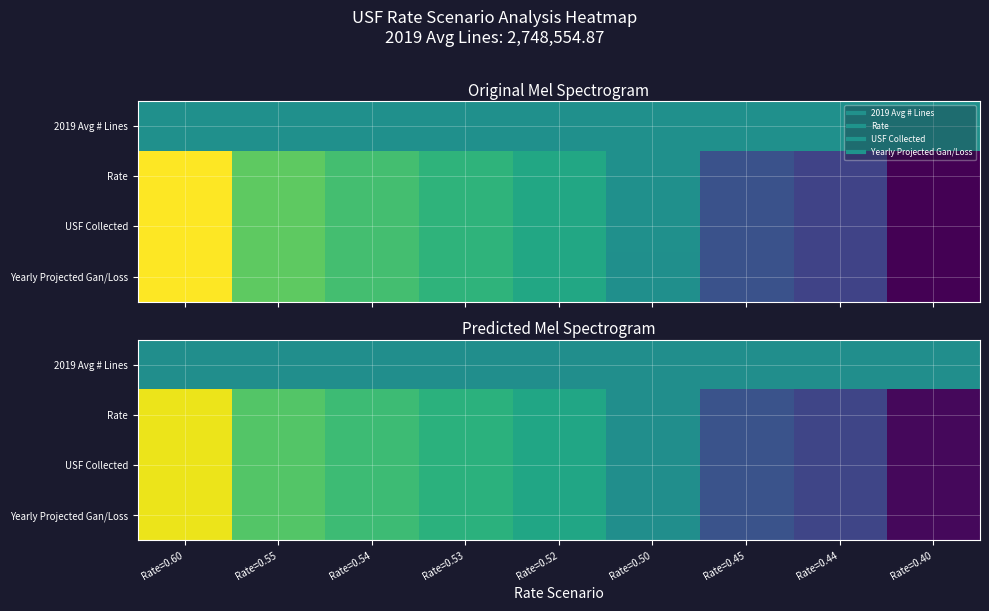

Which category has the lowest value in the USF Collected series?

Rate=0.40